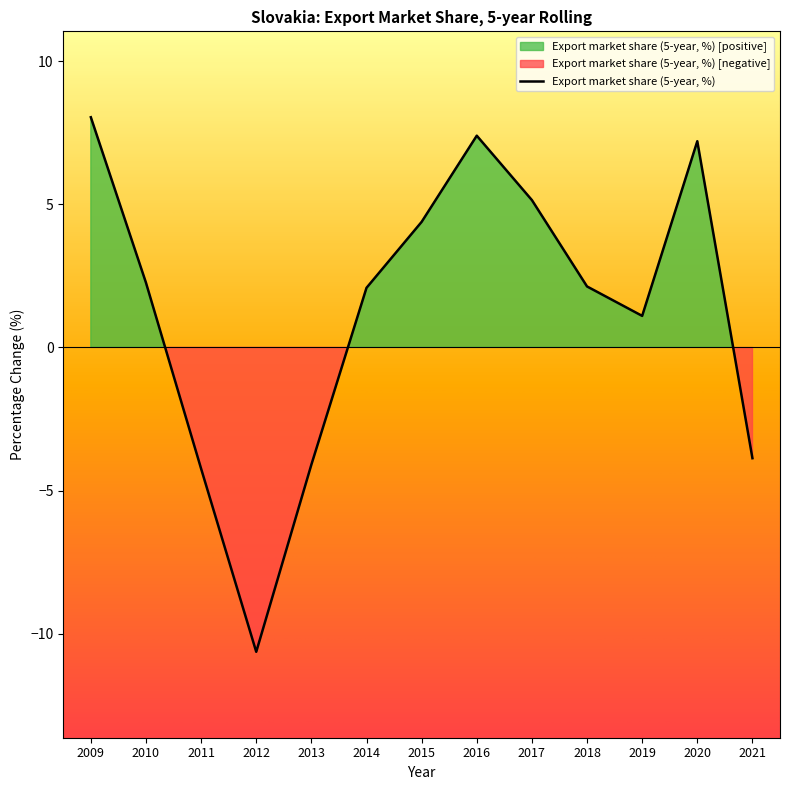

What is the maximum value shown in the chart?

8.0